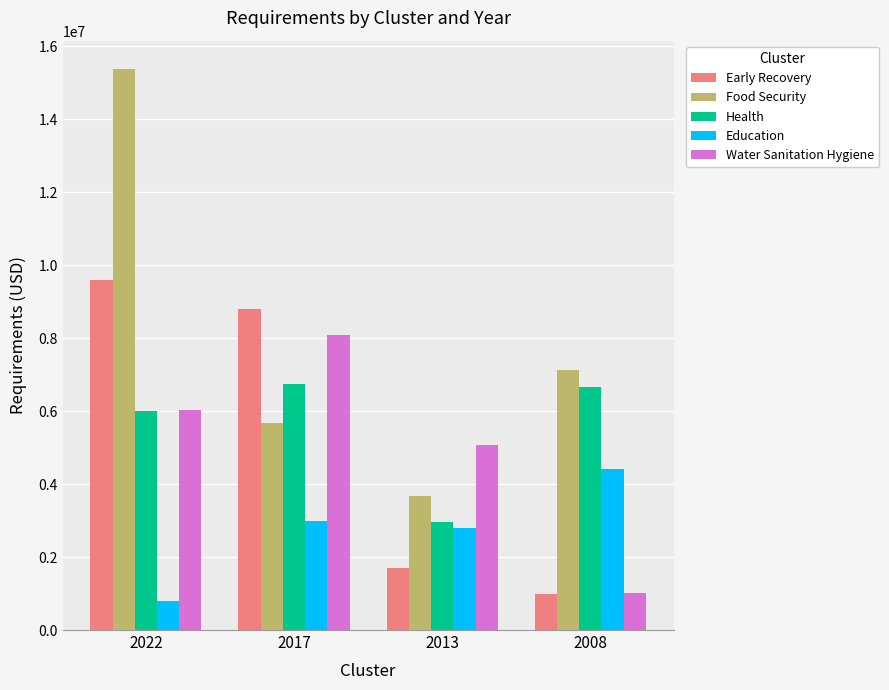

How many groups of bars are there?

4